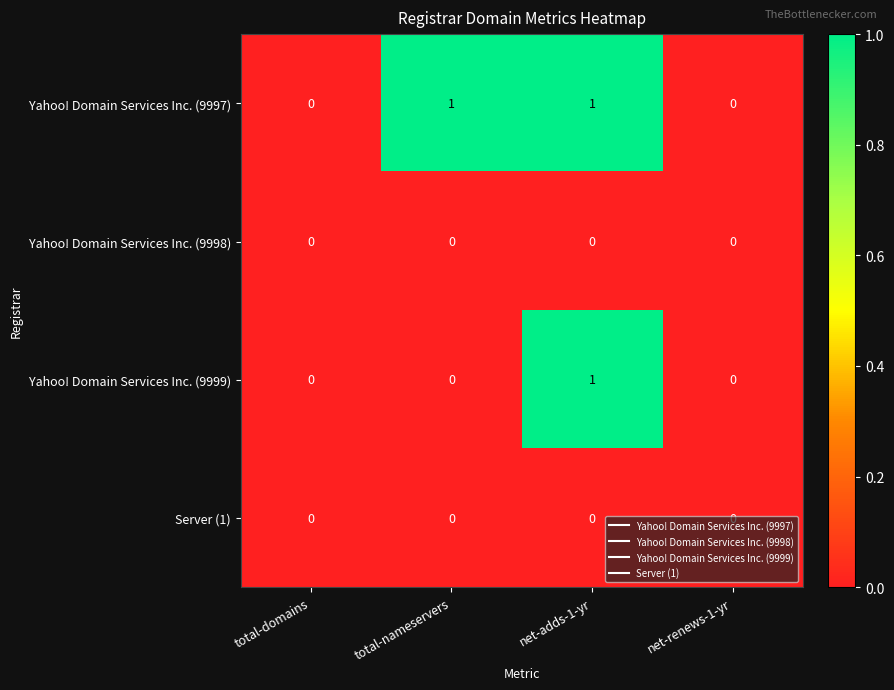

The value of Yahoo! Domain Services Inc. (9999) at total-domains is -1. True or false?

False